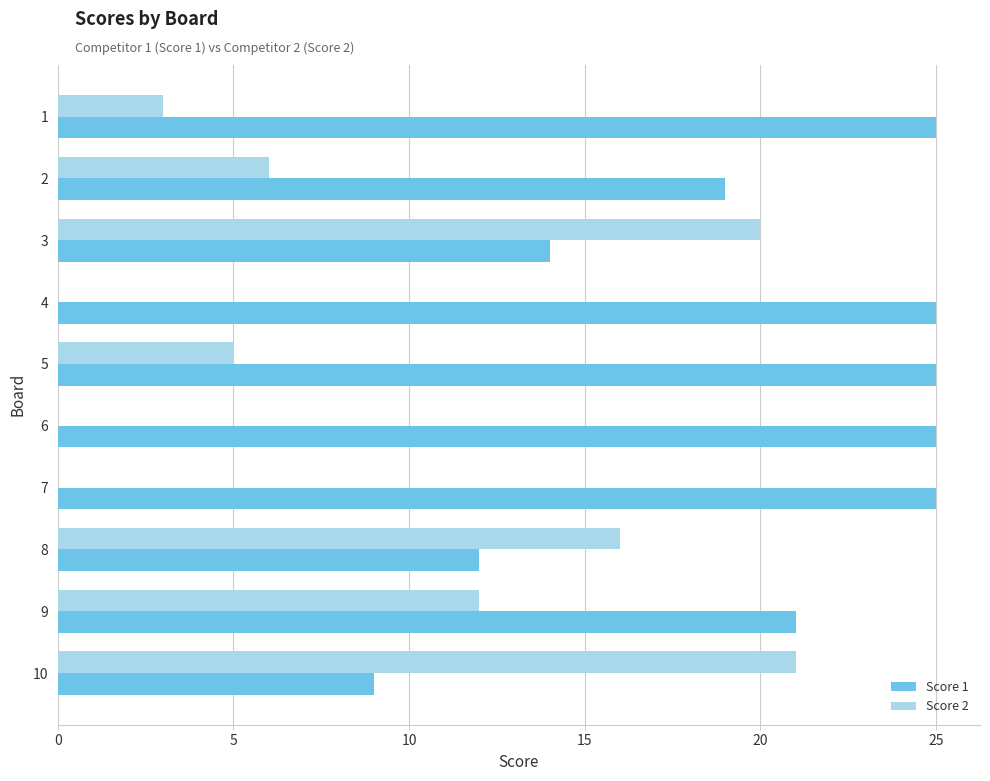

What is the maximum value shown in the chart?

25